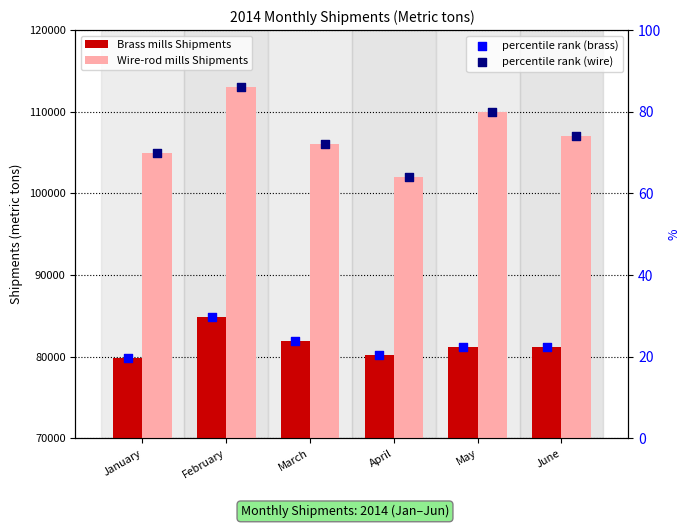

Which series has the widest spread of Y values?

Wire-rod mills Shipments